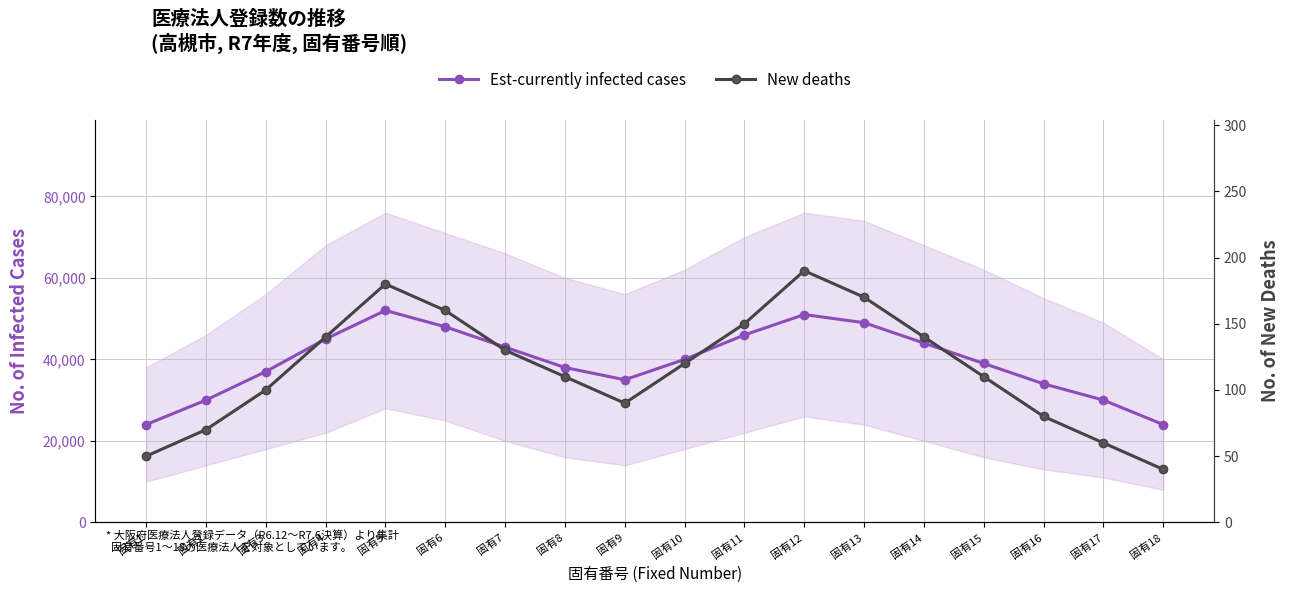

List the series in order of their overall mean, lowest first.

New deaths, Est-currently infected cases